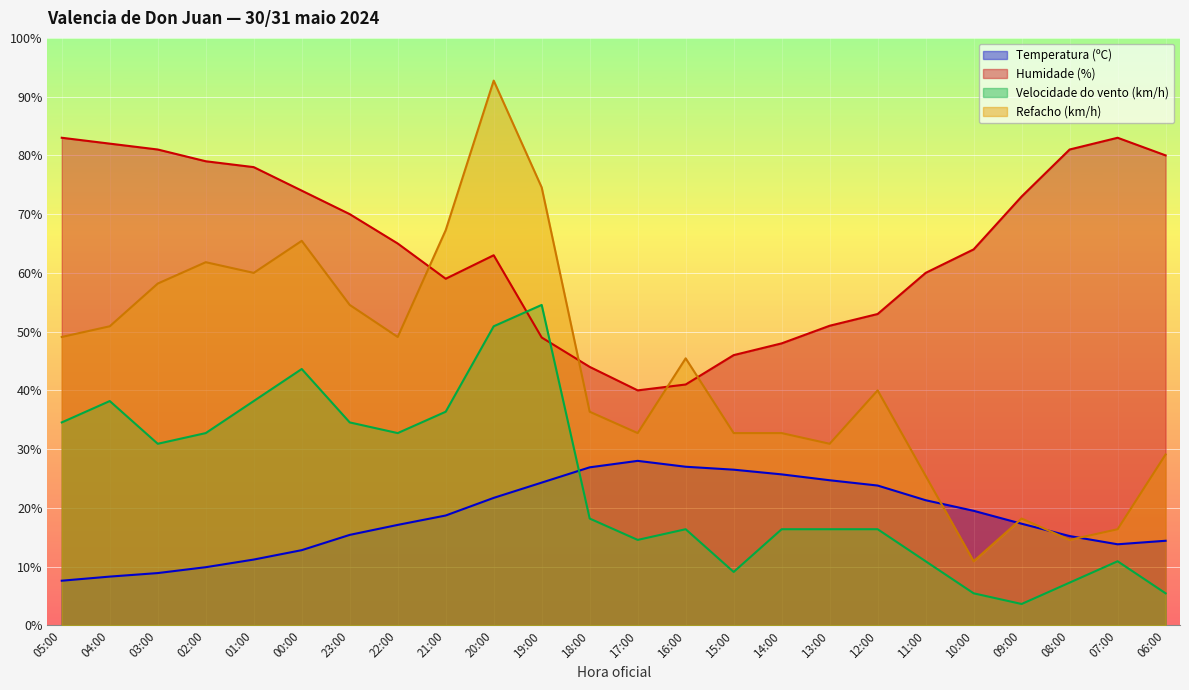

How many data points in Temperatura (ºC) are less than 18?

12